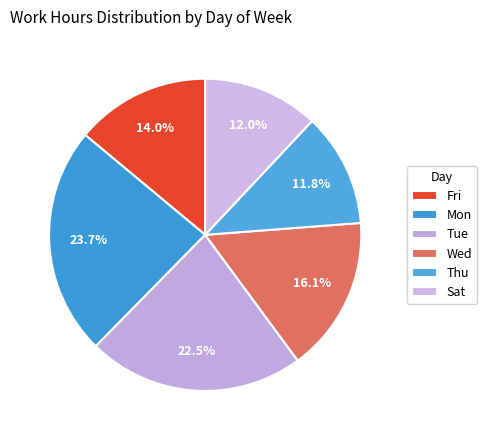

Count the number of slices in the pie.

6